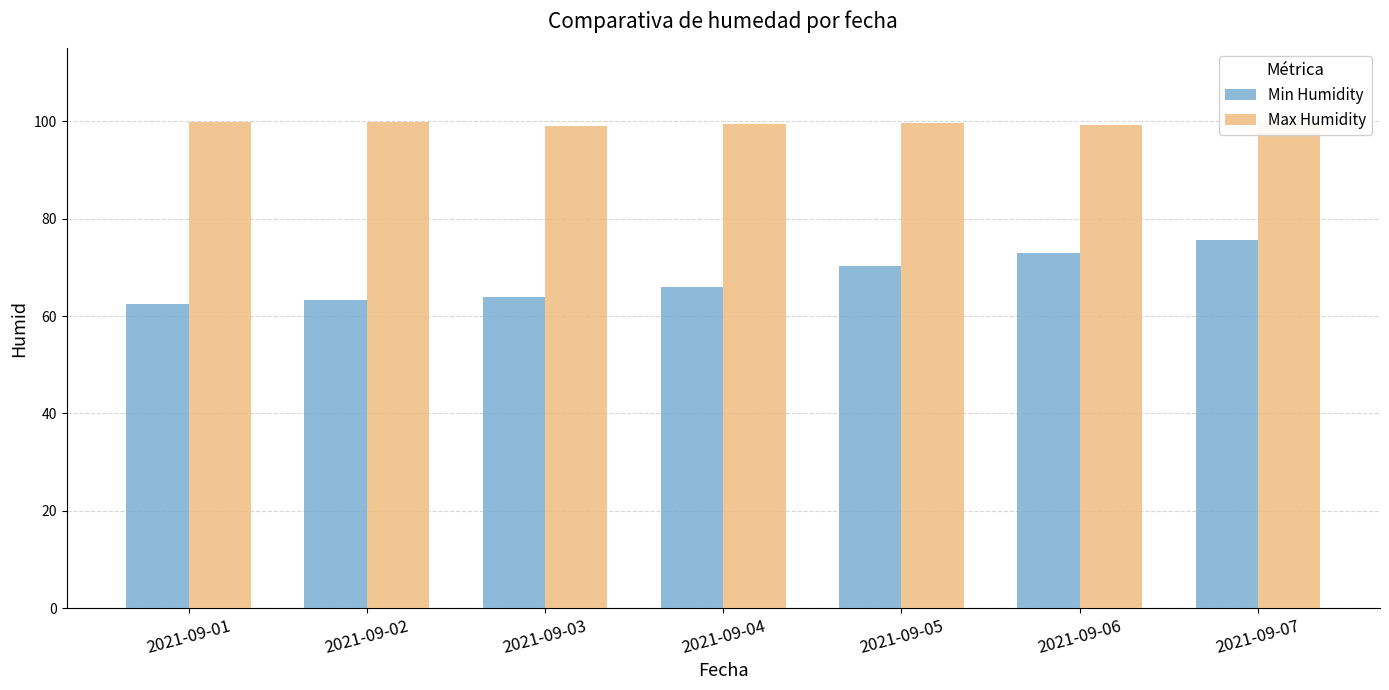

Which series has the largest range (max minus min)?

Min Humidity